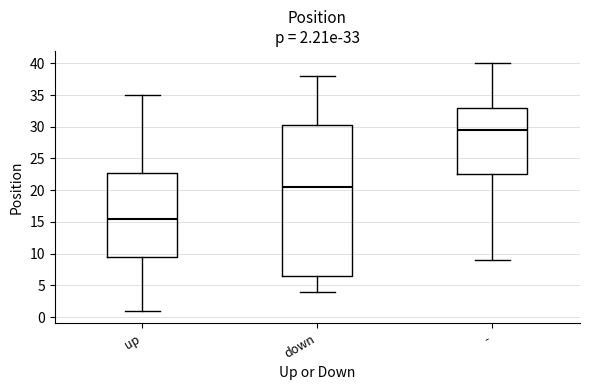

Comparing the boxes themselves (not the whiskers), which one is the tallest?

down